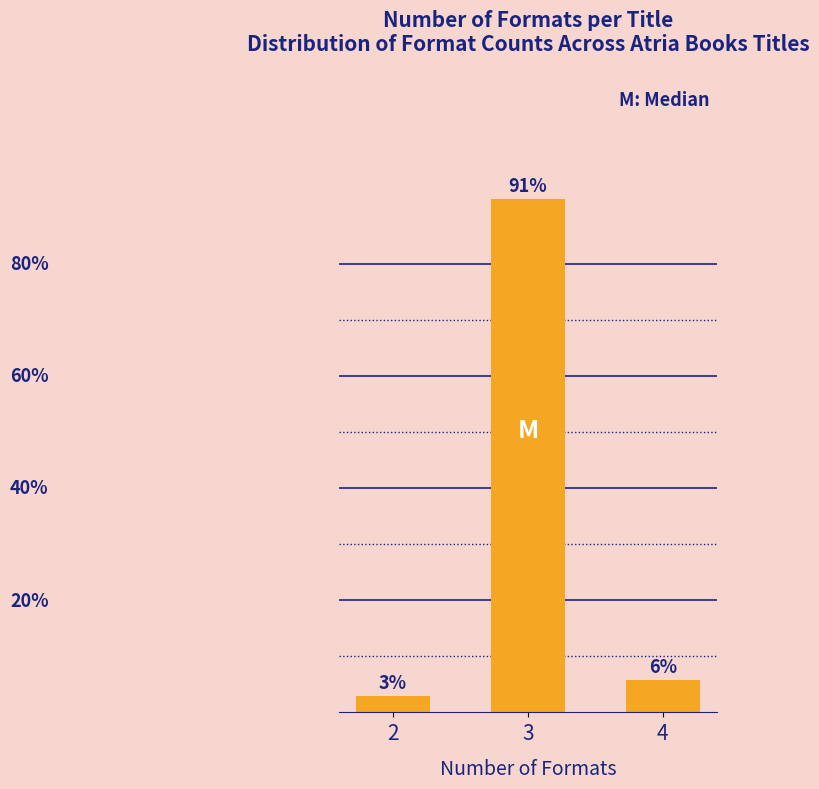

Does the chart contain any negative values?

No